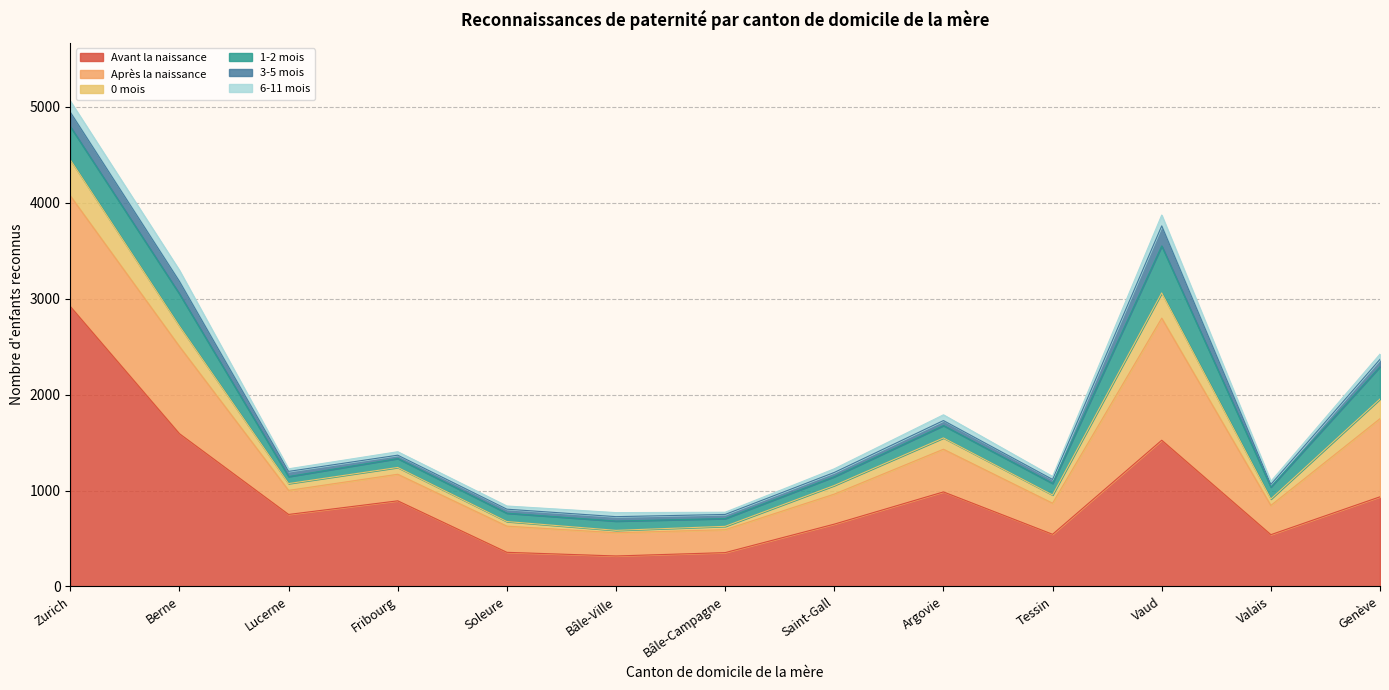

What is the label of the 12th point from the left?

Valais